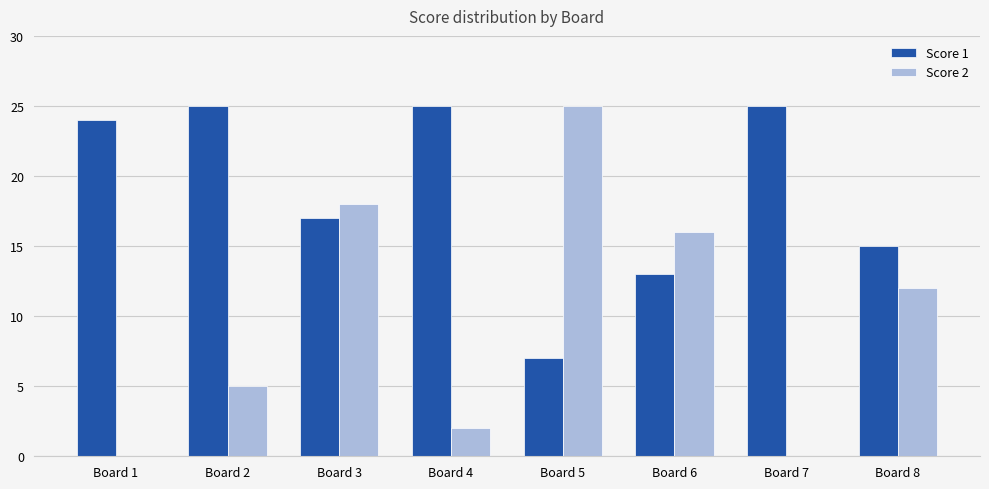

What is the highest value of the Score 1 series?

25